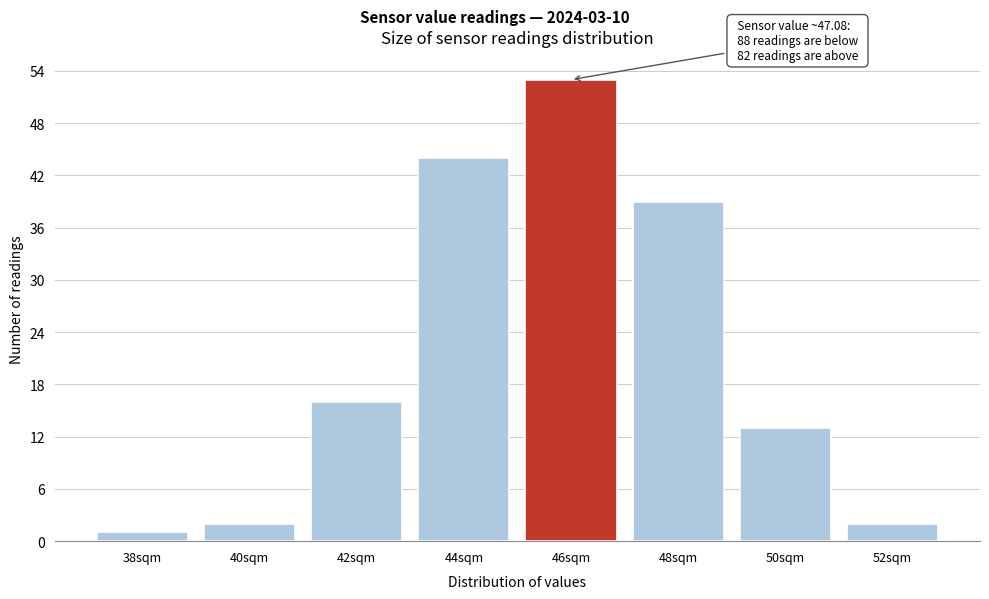

Reading left to right, list all the values displayed in this chart.

38sqm=1	40sqm=2	42sqm=16	44sqm=44	46sqm=53	48sqm=39	50sqm=13	52sqm=2